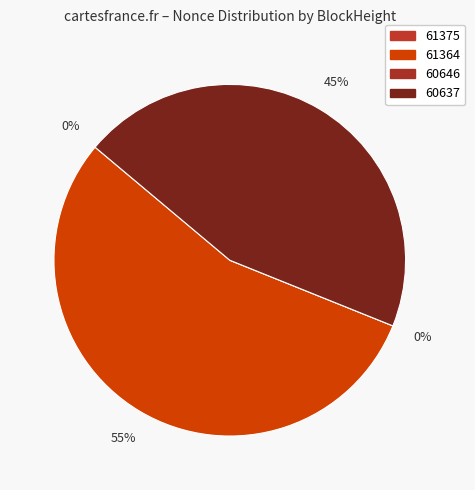

How many segments does this pie chart have?

4